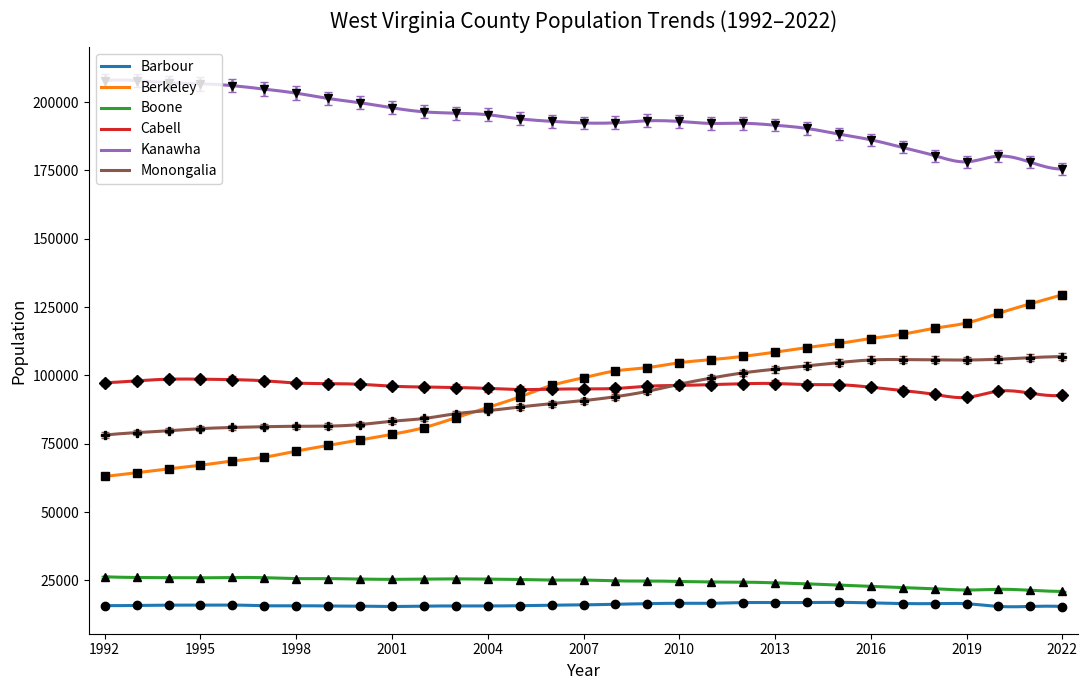

True or false: Cabell has more than 1 interior local peaks.

True